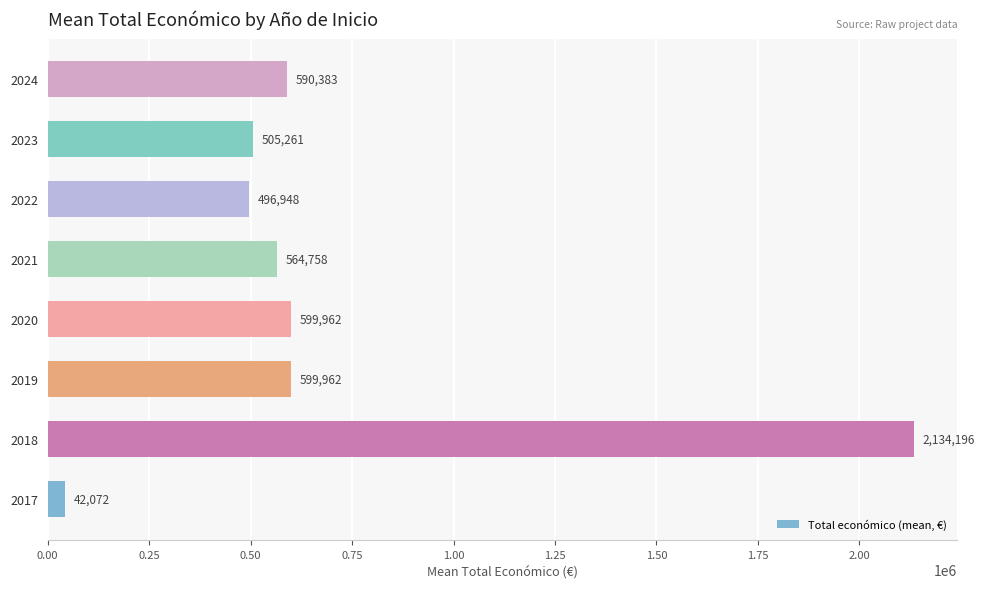

What is the minimum value shown in the chart?

42072